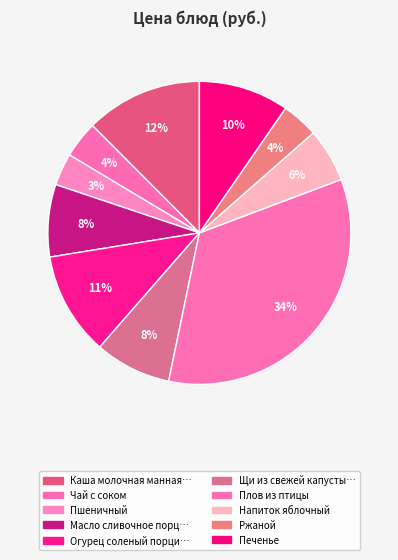

How many slices are in this pie chart?

10